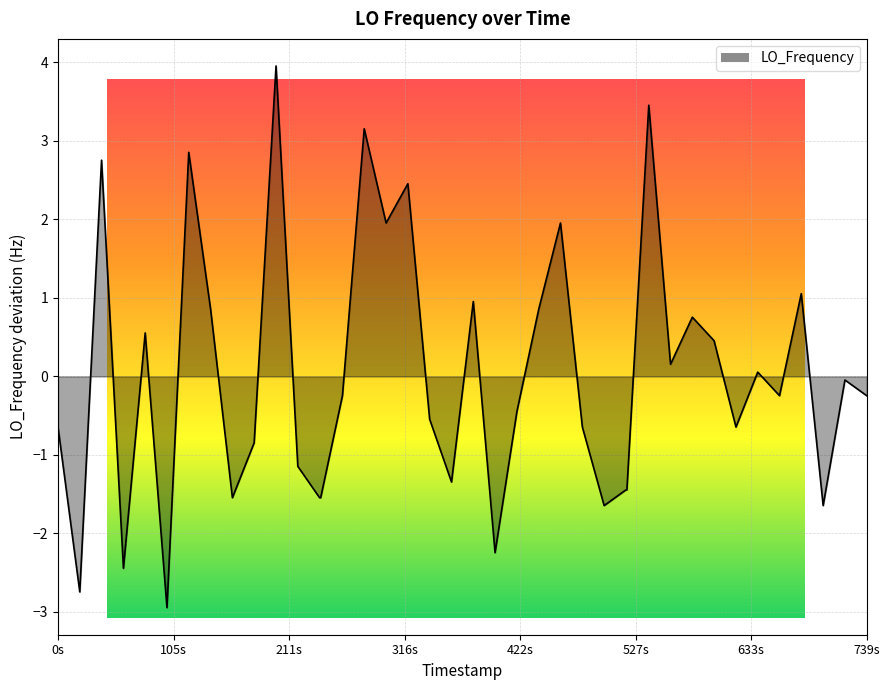

Does the chart display data point markers on the line(s)?

No